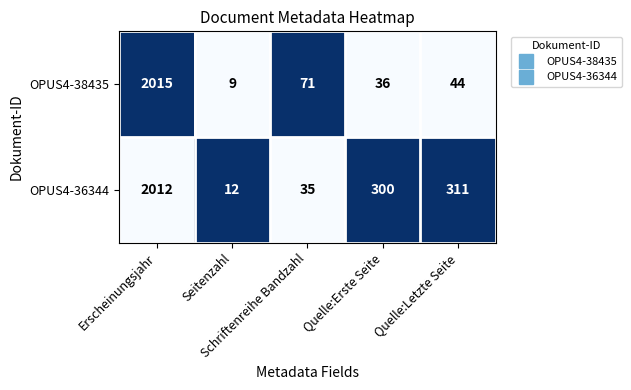

What is the total value across all series at Schriftenreihe Bandzahl?

106